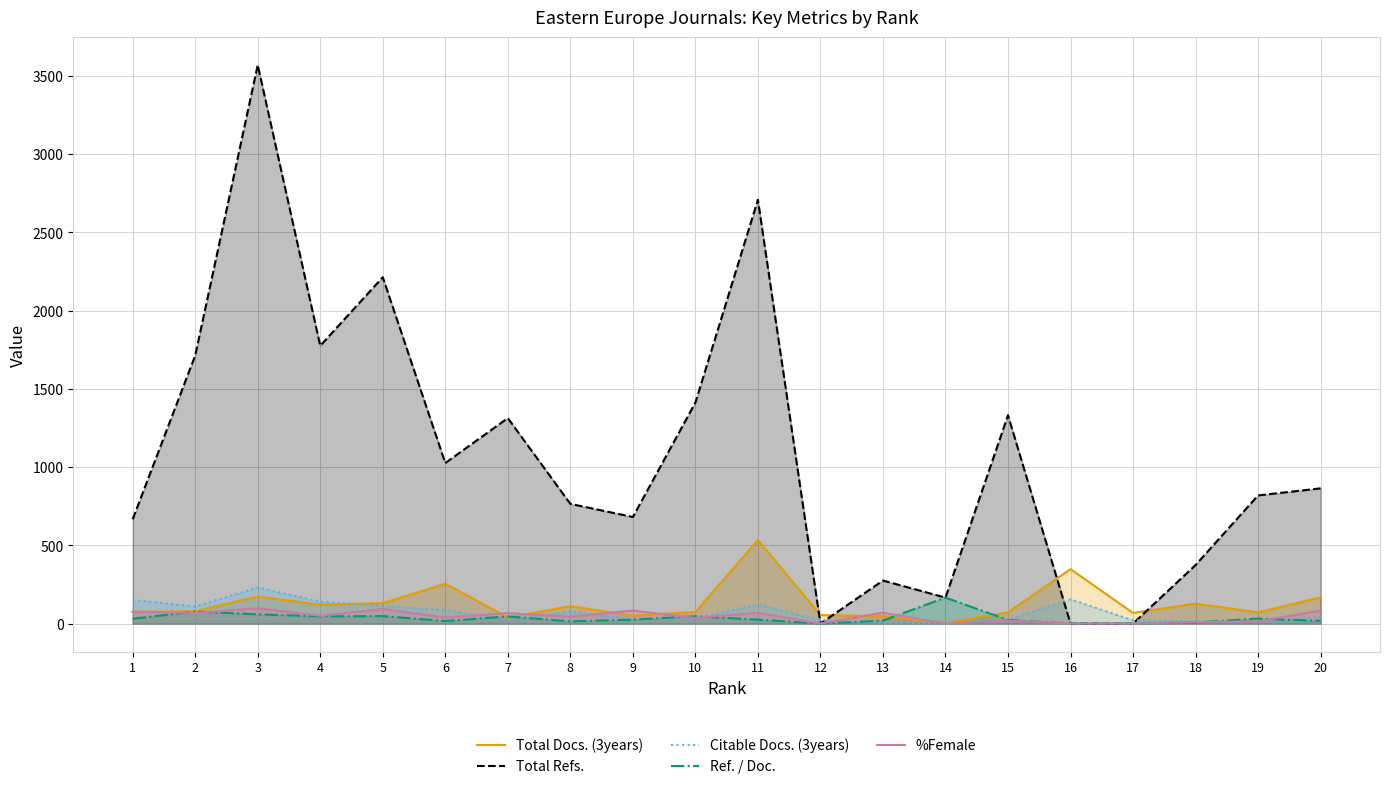

How many interior local valleys does the Total Docs. (3years) series have?

6